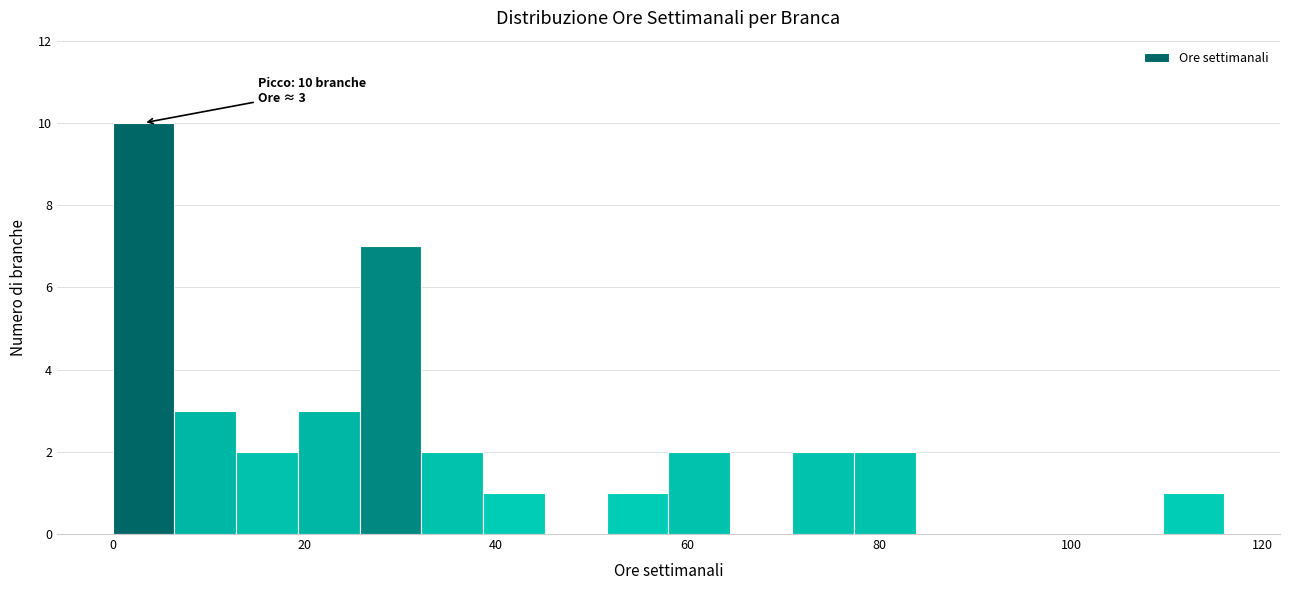

Read against the x-axis, roughly where is the centre of the tallest bar?

4